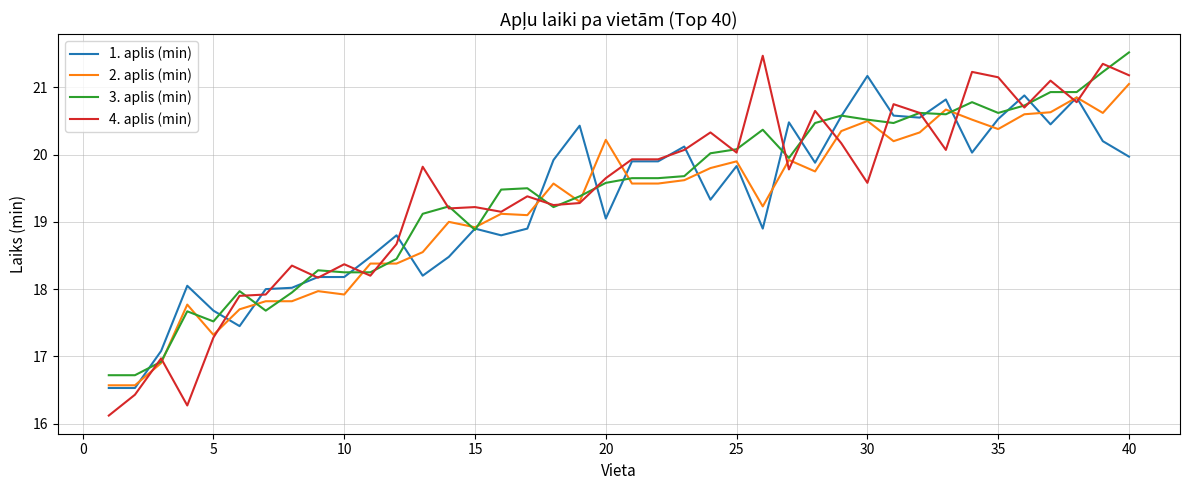

Which series has the widest spread of values?

4. aplis (min)